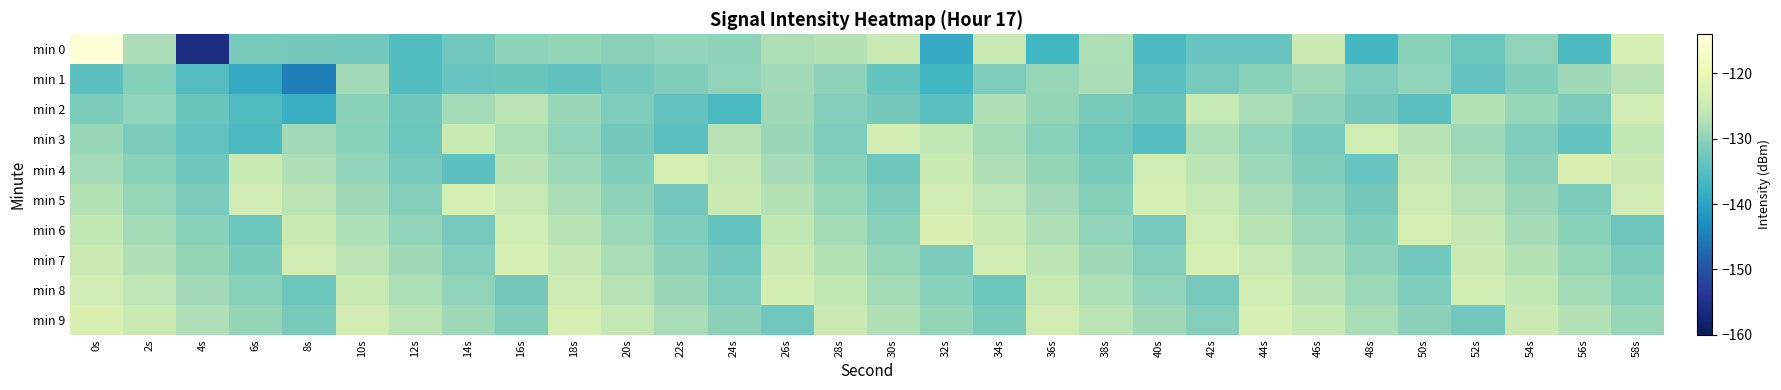

Which category has the lowest value across all series?

4s